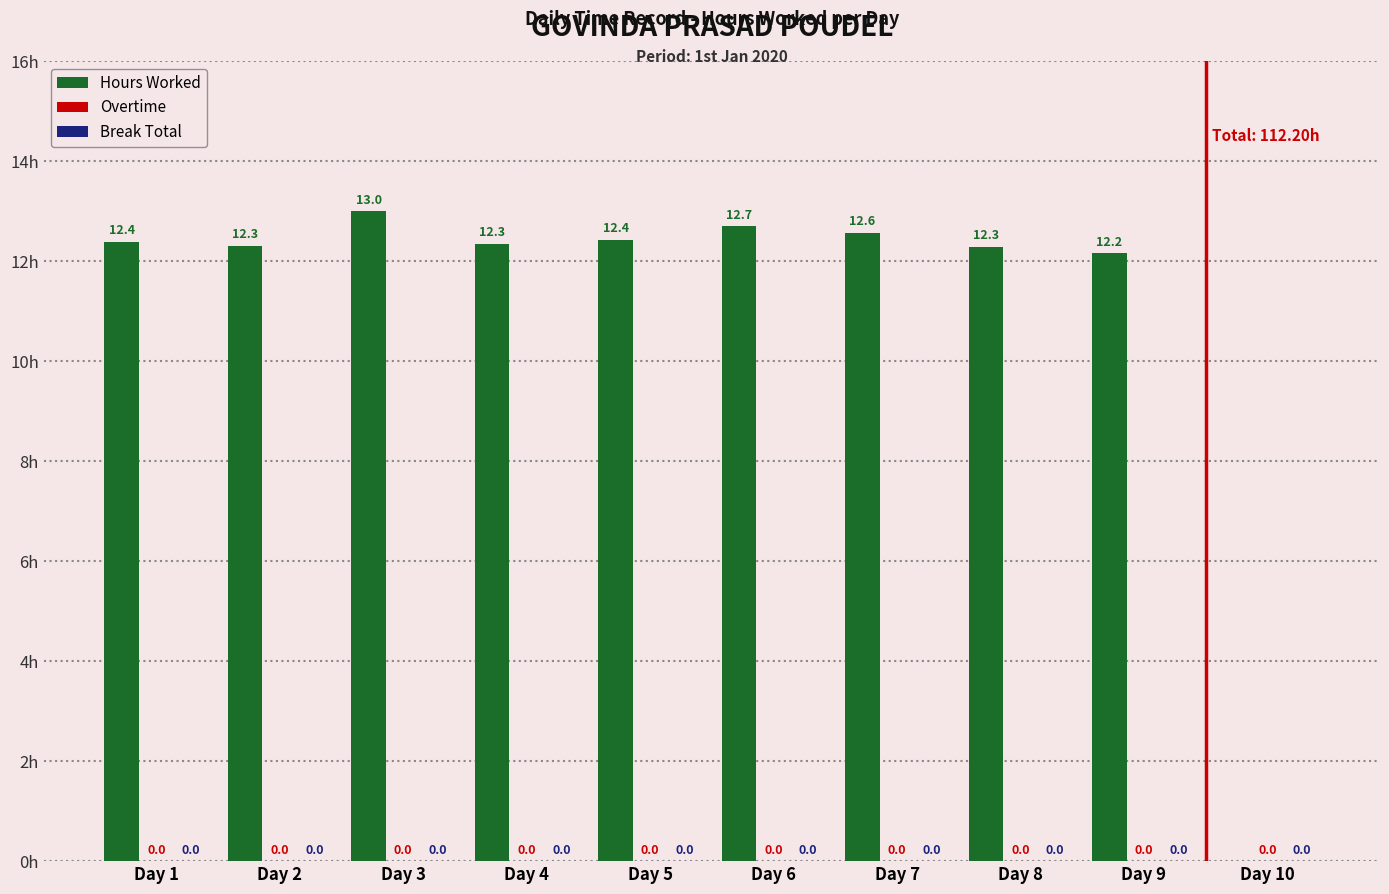

What is the sum of all values?

112.2